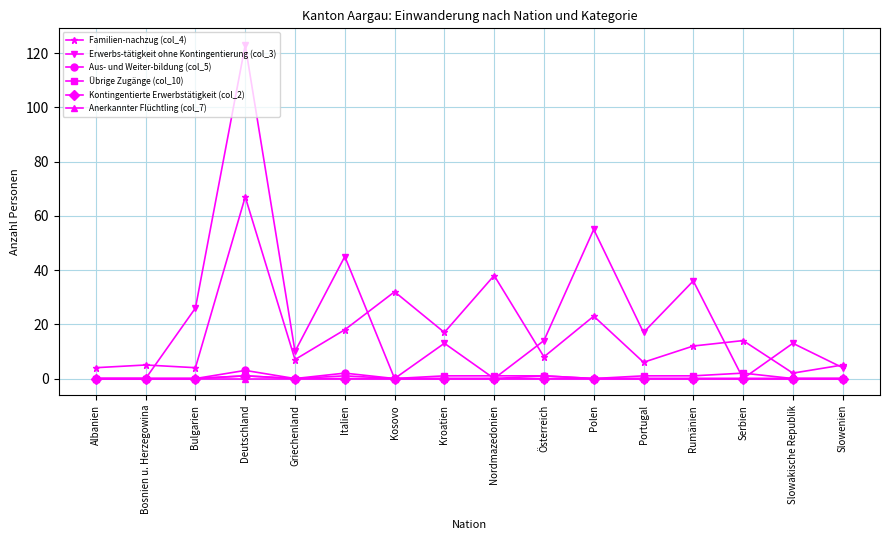

What position from the right is Österreich?

7